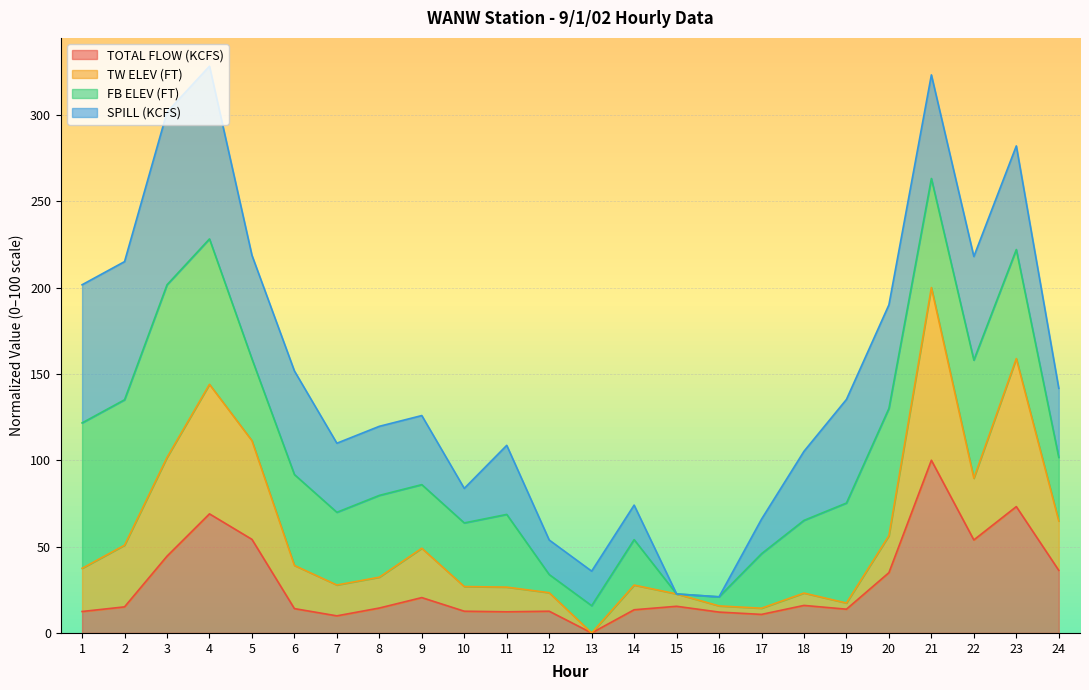

What is the sum of all TOTAL FLOW (KCFS) values?

671.0